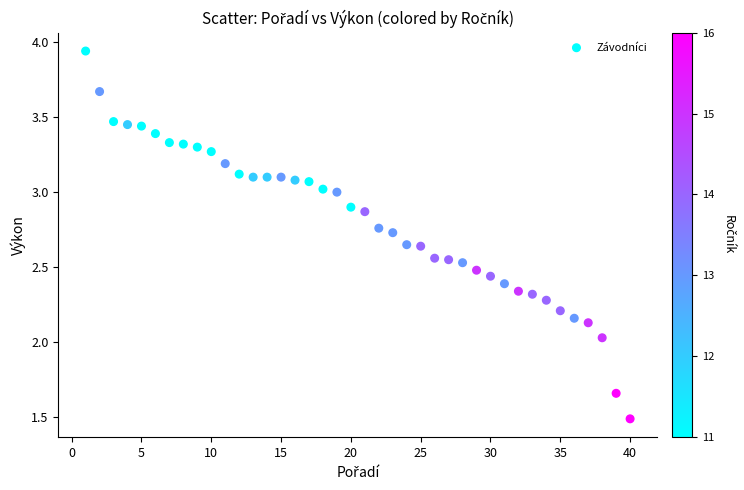

What is the range of X values (max minus min)?

39.0